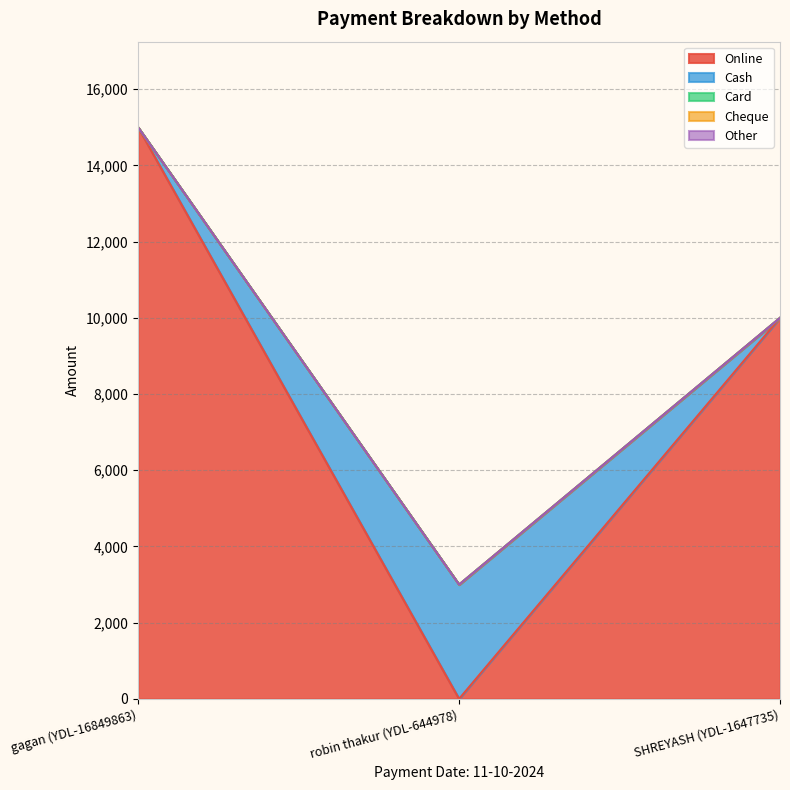

The Card series shows 0 at robin thakur (YDL-644978). True or false?

True